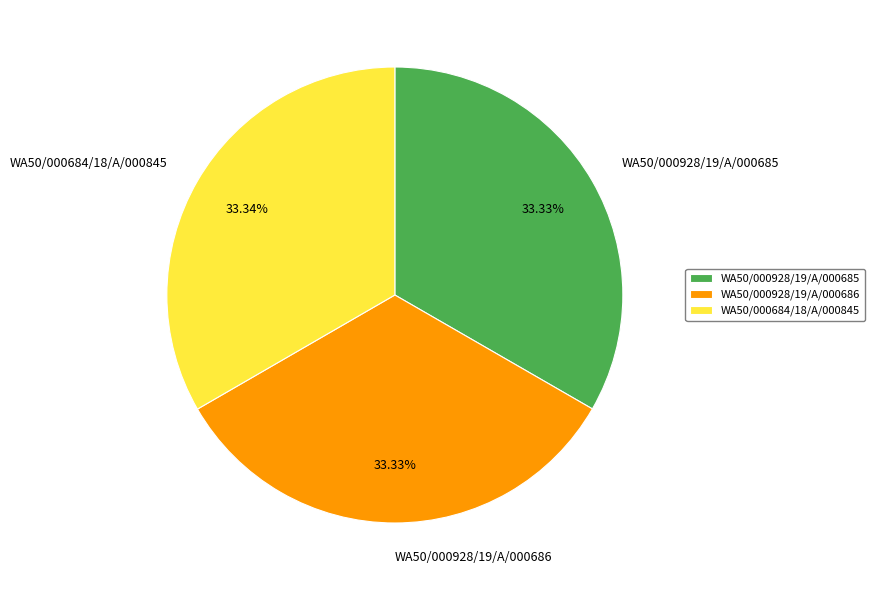

Does any single category account for the majority?

No